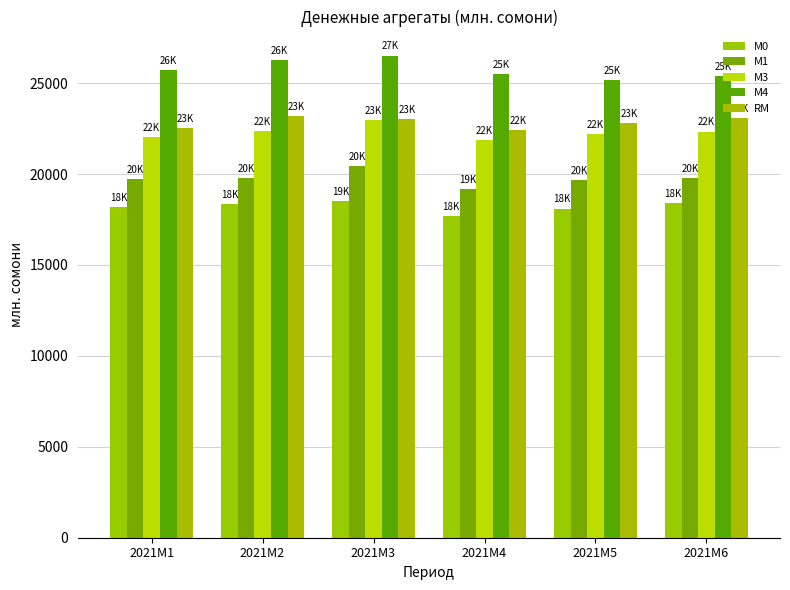

What is the value of the M0 bar at the 5th from the left?

18102.0